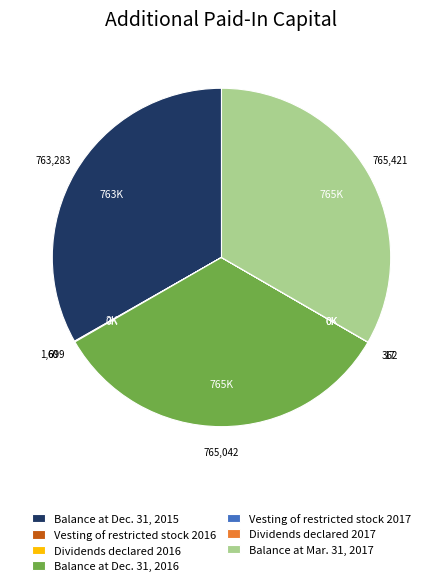

True or false: Balance at Dec. 31, 2015 accounts for 33% of the total.

True